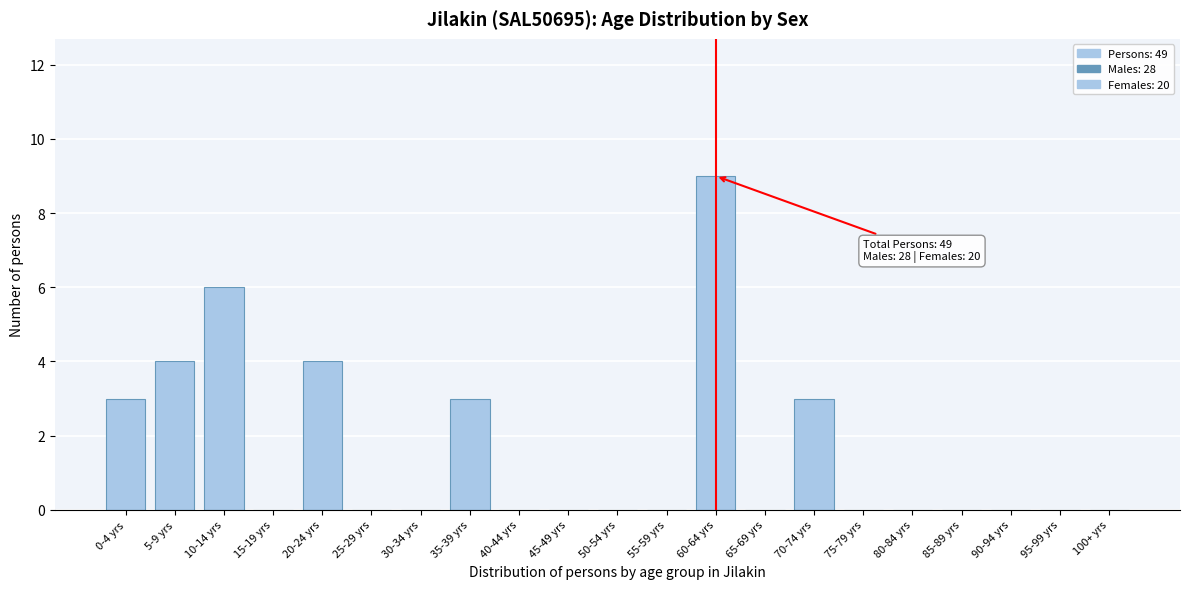

Reading left to right, list all the values displayed in this chart.

0-4 yrs=3	5-9 yrs=4	10-14 yrs=6	15-19 yrs=0	20-24 yrs=4	25-29 yrs=0	30-34 yrs=0	35-39 yrs=3	40-44 yrs=0	45-49 yrs=0	50-54 yrs=0	55-59 yrs=0	60-64 yrs=9	65-69 yrs=0	70-74 yrs=3	75-79 yrs=0	80-84 yrs=0	85-89 yrs=0	90-94 yrs=0	95-99 yrs=0	100+ yrs=0